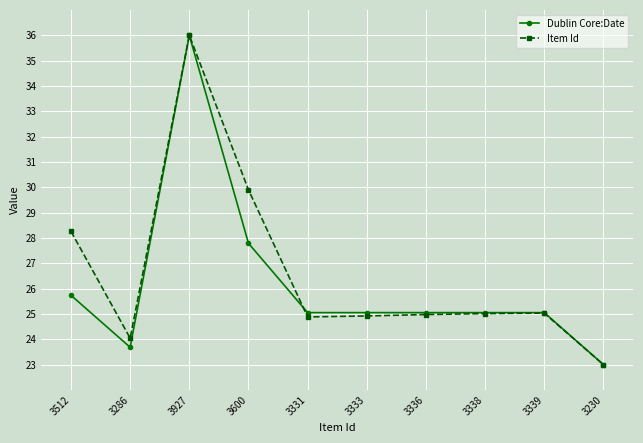

What position from the left is 3339?

9